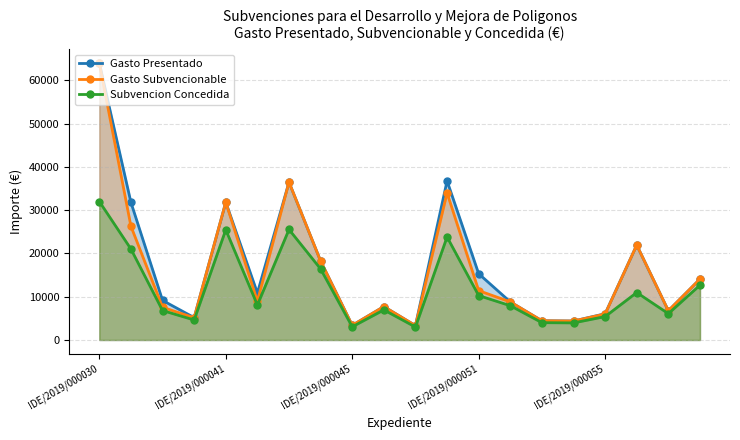

What is the greatest value displayed?

63962.8